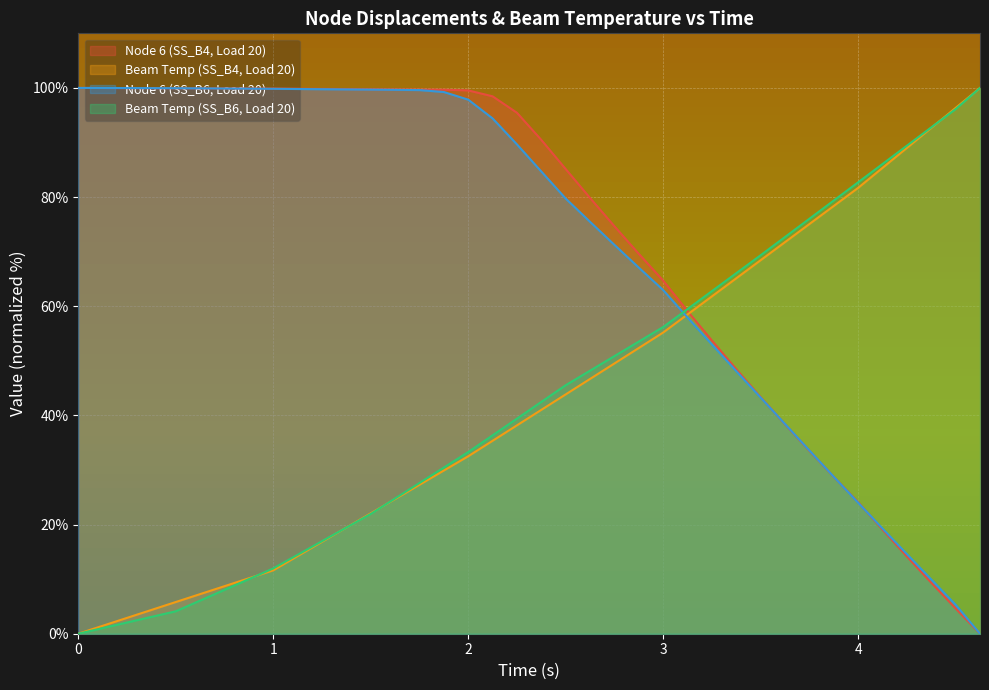

How many times do Beam Temp (SS_B4, Load 20) and Node 6 (SS_B6, Load 20) cross each other?

1